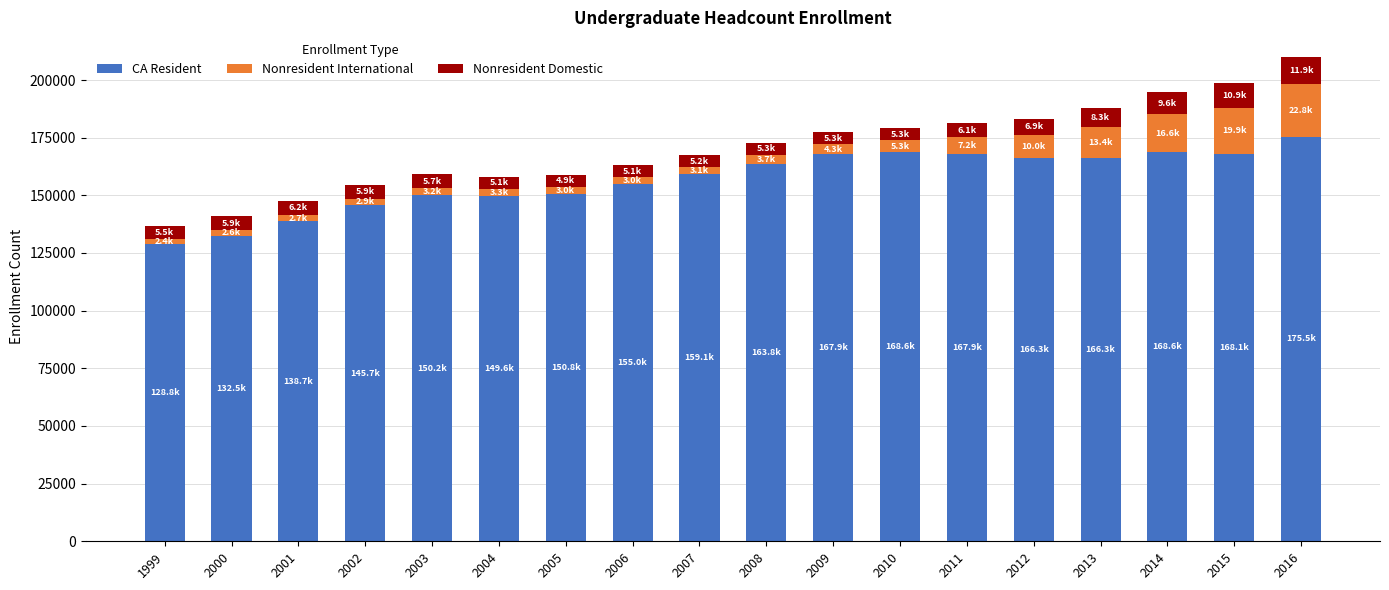

What is the maximum value for CA Resident?

175497